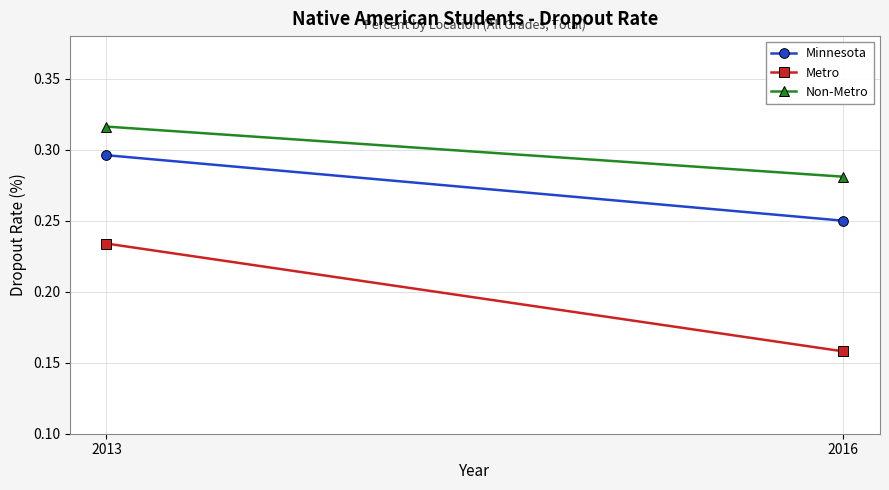

Which series has the largest range (max minus min)?

Metro